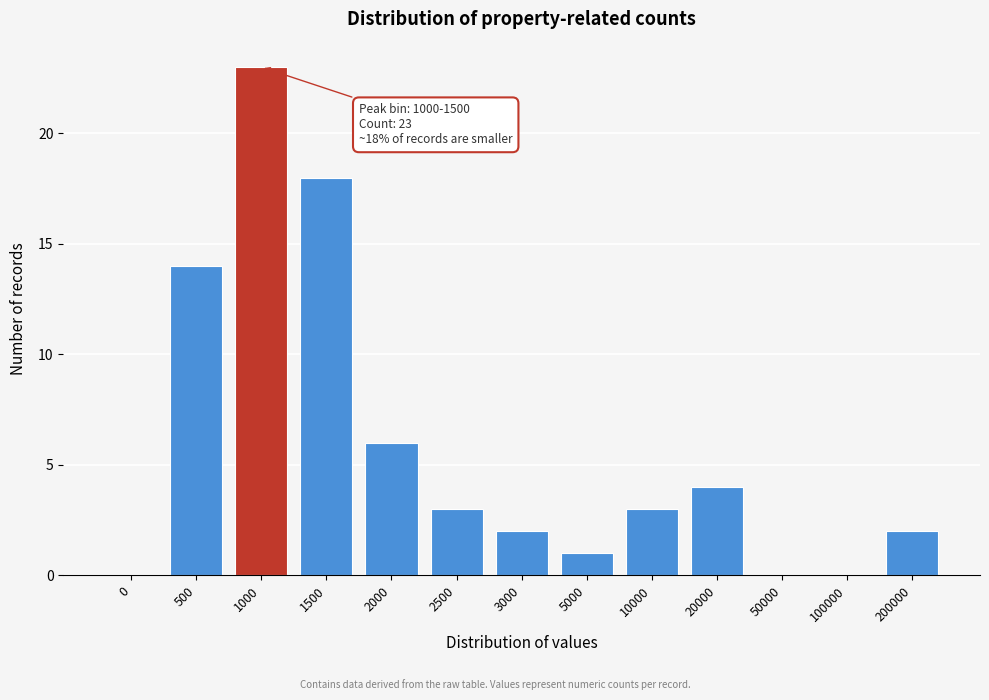

Reading right to left, what are all the values shown in this chart?

200000=2	100000=0	50000=0	20000=4	10000=3	5000=1	3000=2	2500=3	2000=6	1500=18	1000=23	500=14	0=0